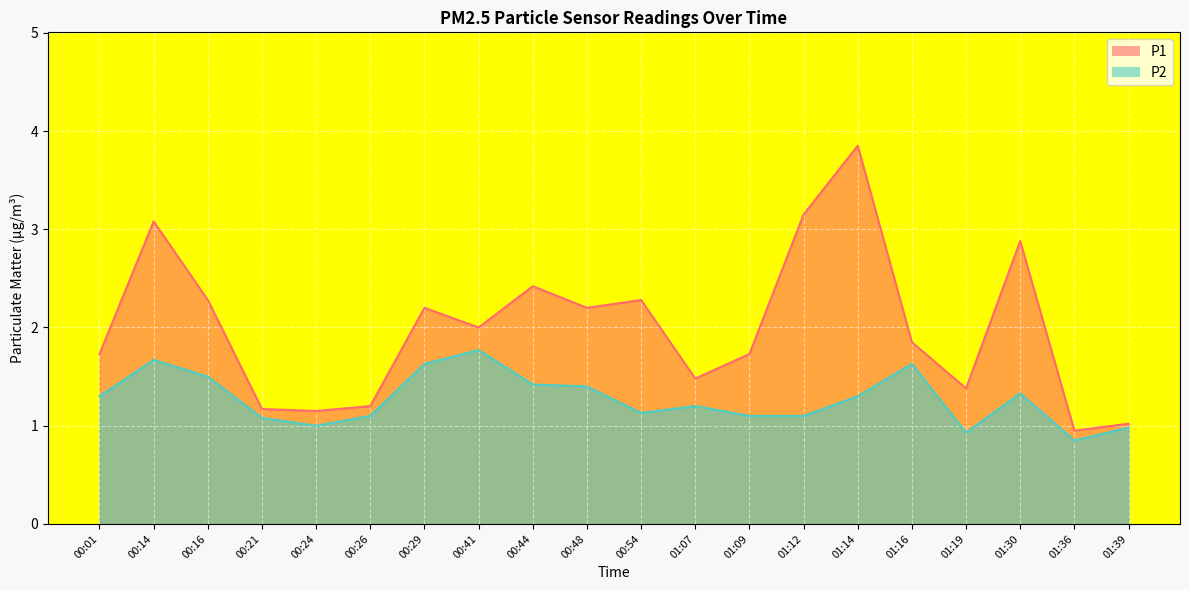

How many series are shown in this chart?

2